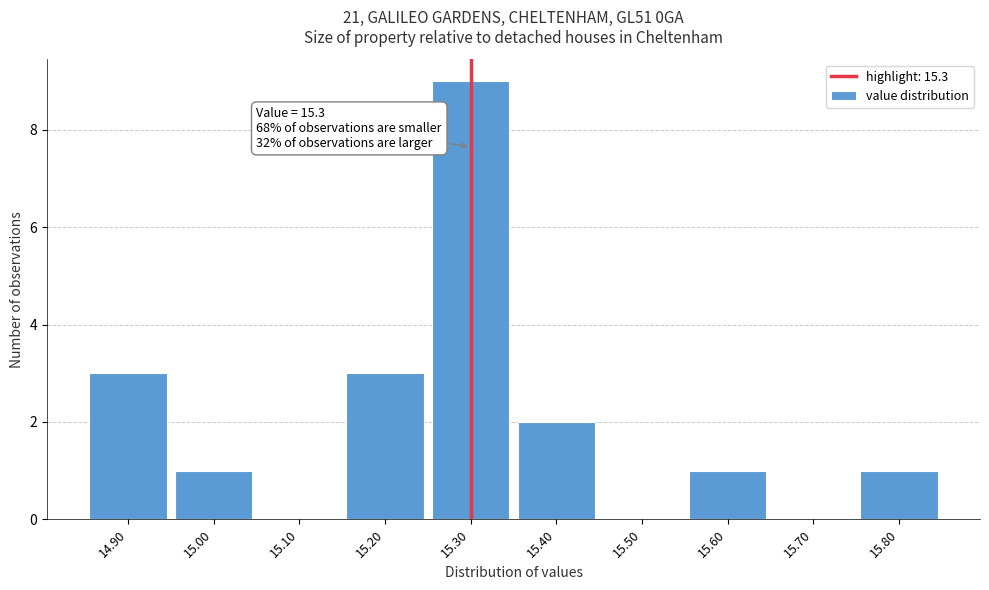

Over which range of the x-axis is the bar tallest?

15.25 to 15.35